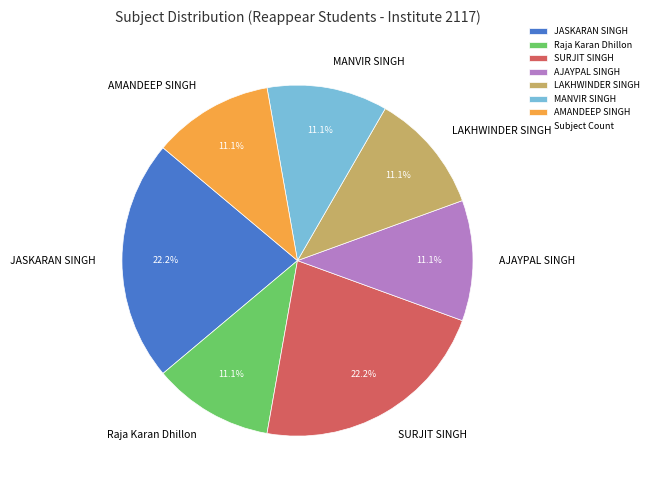

Approximately how many times larger is the value at MANVIR SINGH compared to LAKHWINDER SINGH?

1.0